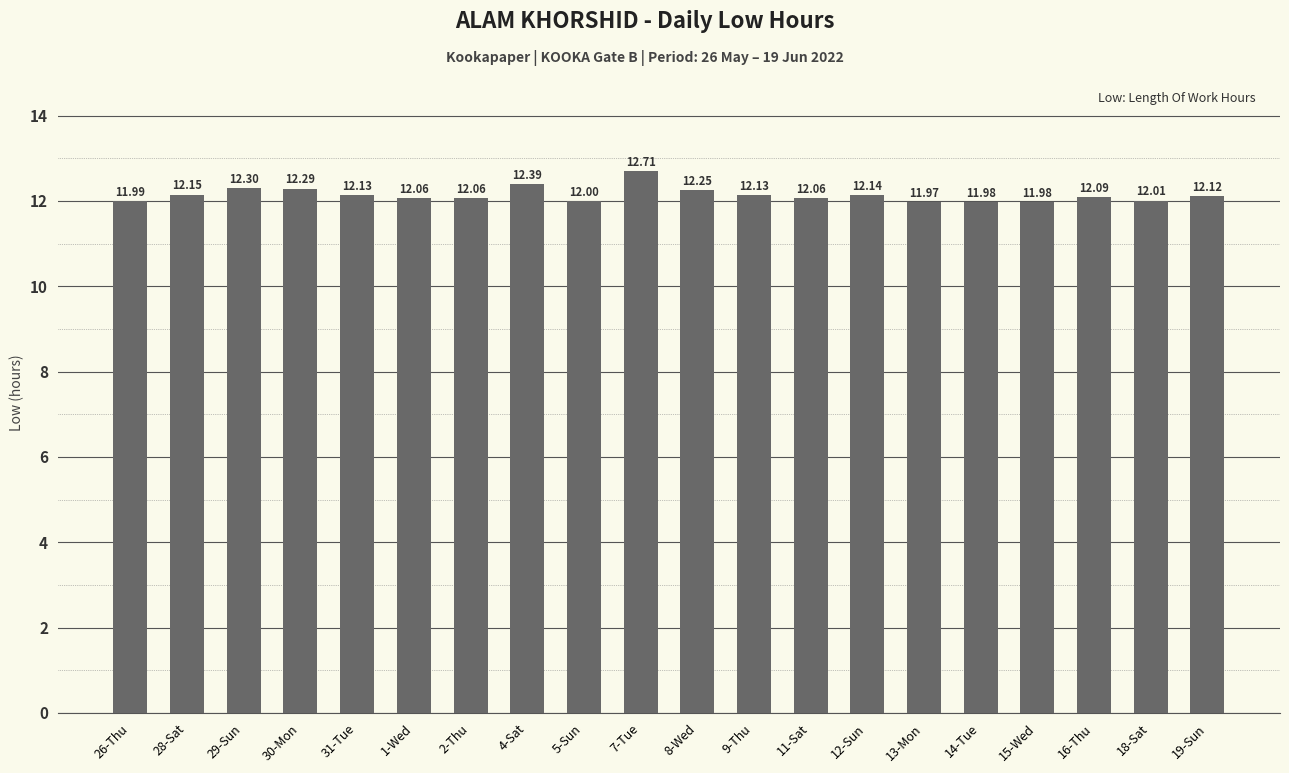

What is the difference between the values at 5-Sun and 7-Tue?

0.7